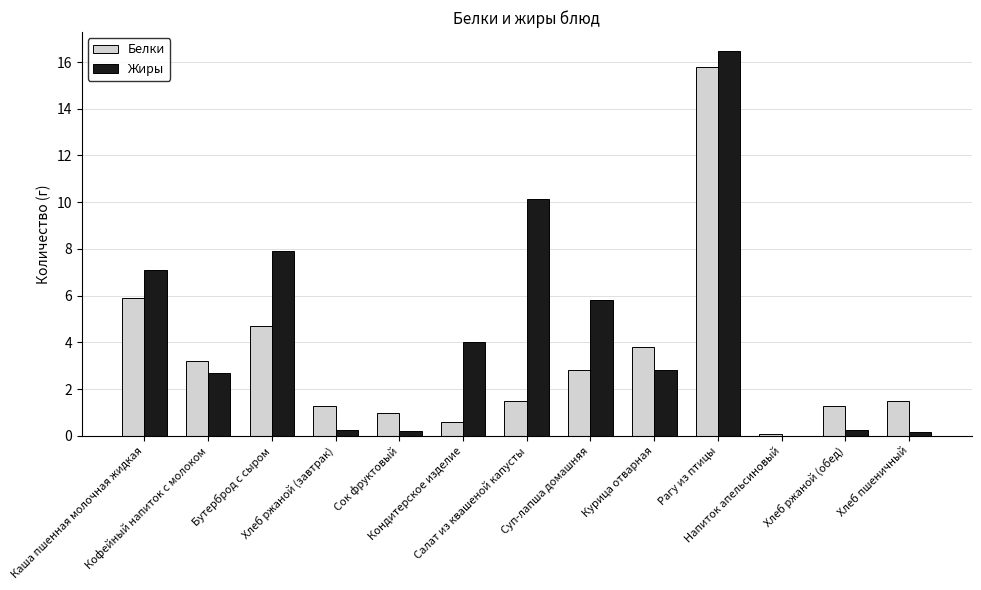

What is the sum of all Жиры values?

57.7